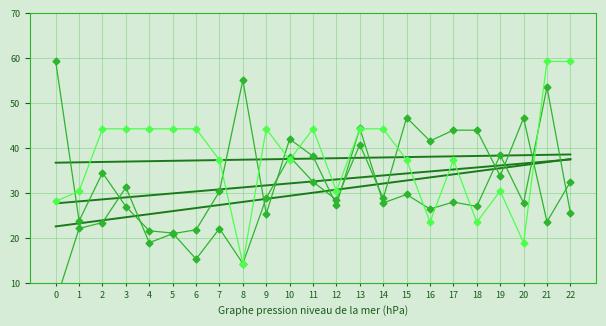

How many distinct data groups are displayed?

6